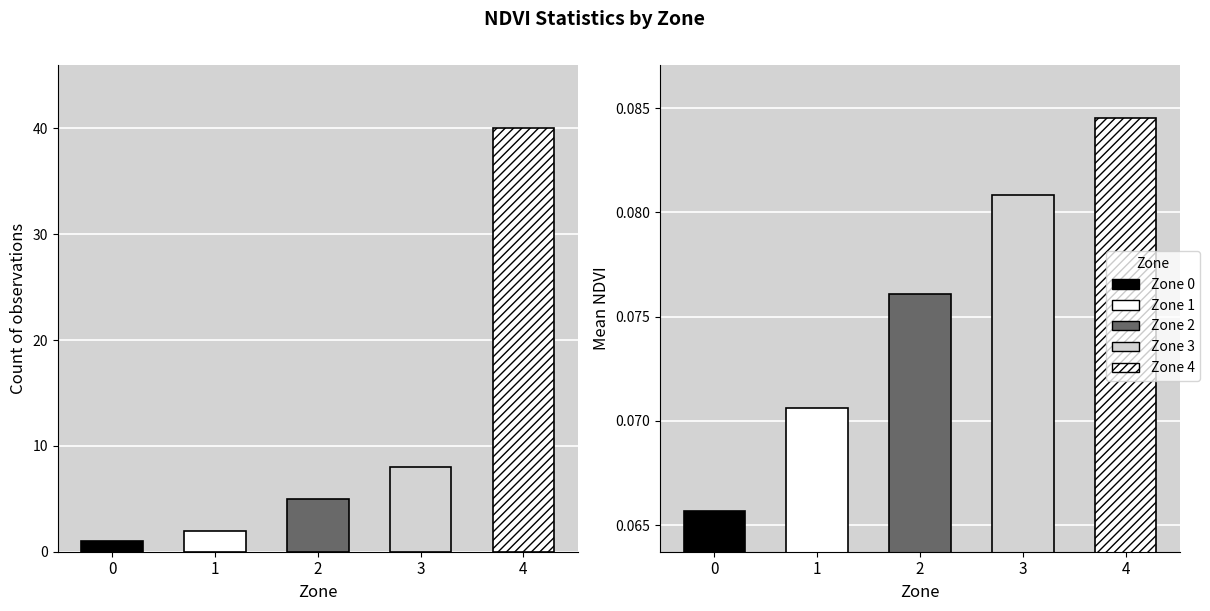

Count the number of categories in the chart.

5